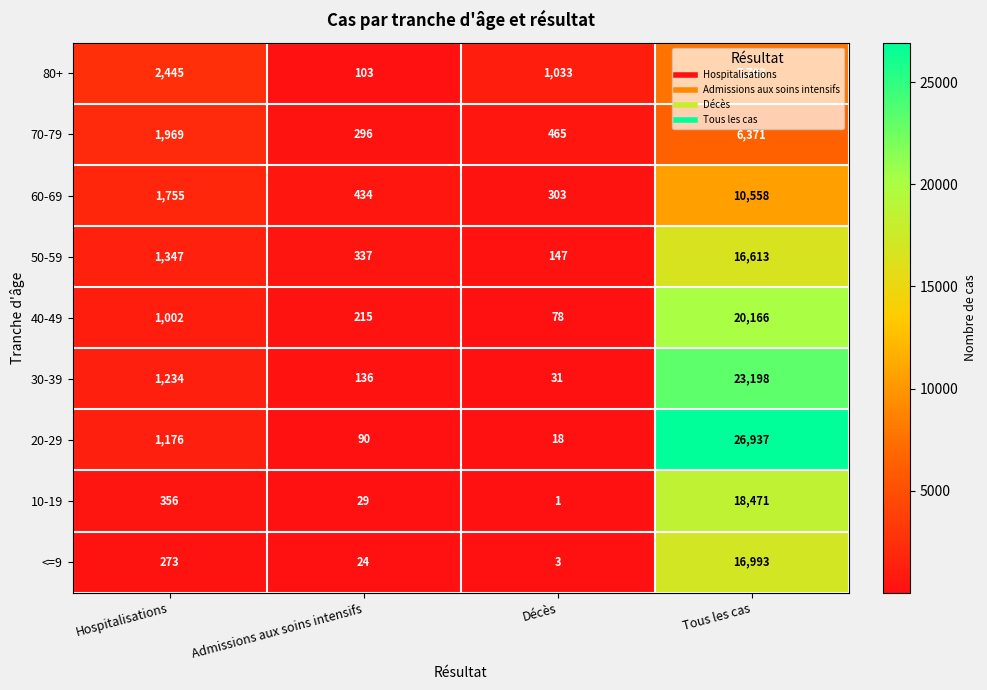

At which label is 50-59 closest to 8380?

Hospitalisations